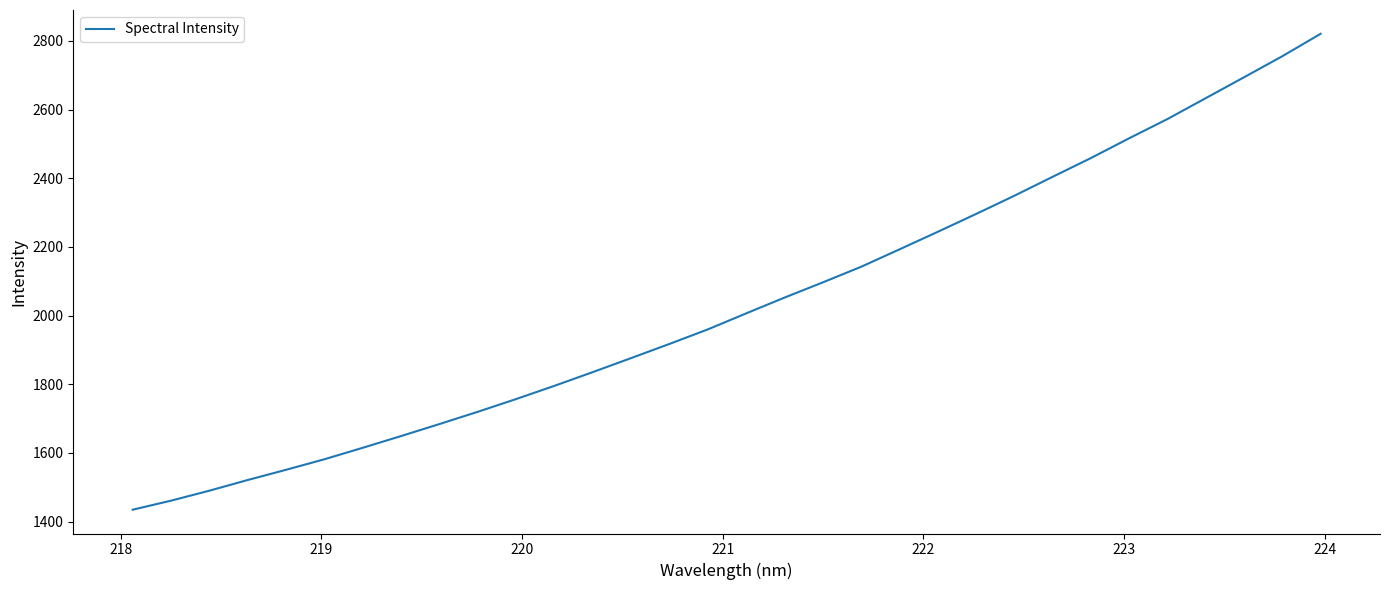

What is the difference between the maximum and minimum values?

1386.0